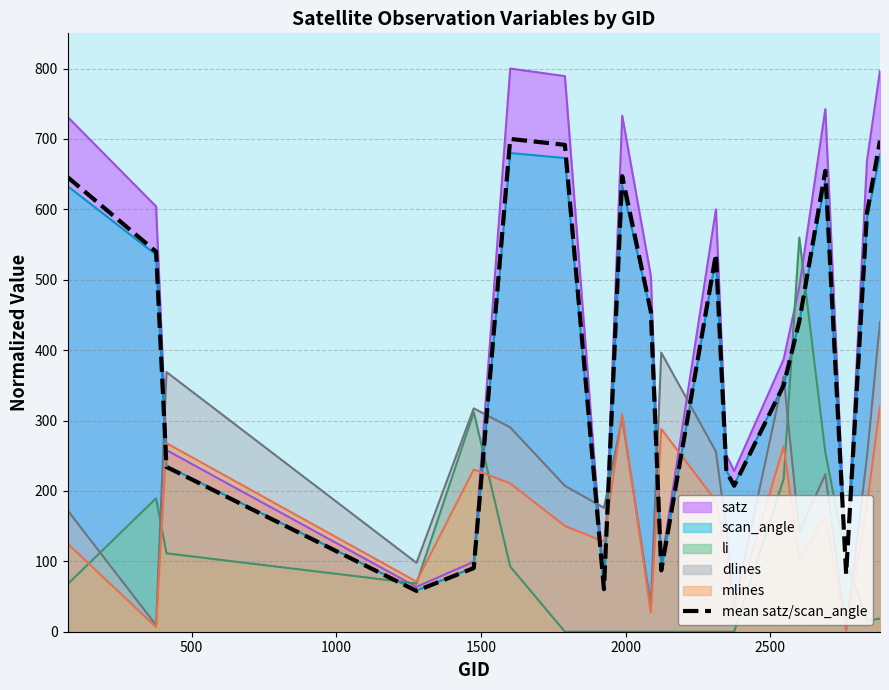

True or false: li and scan_angle cross at least once.

True